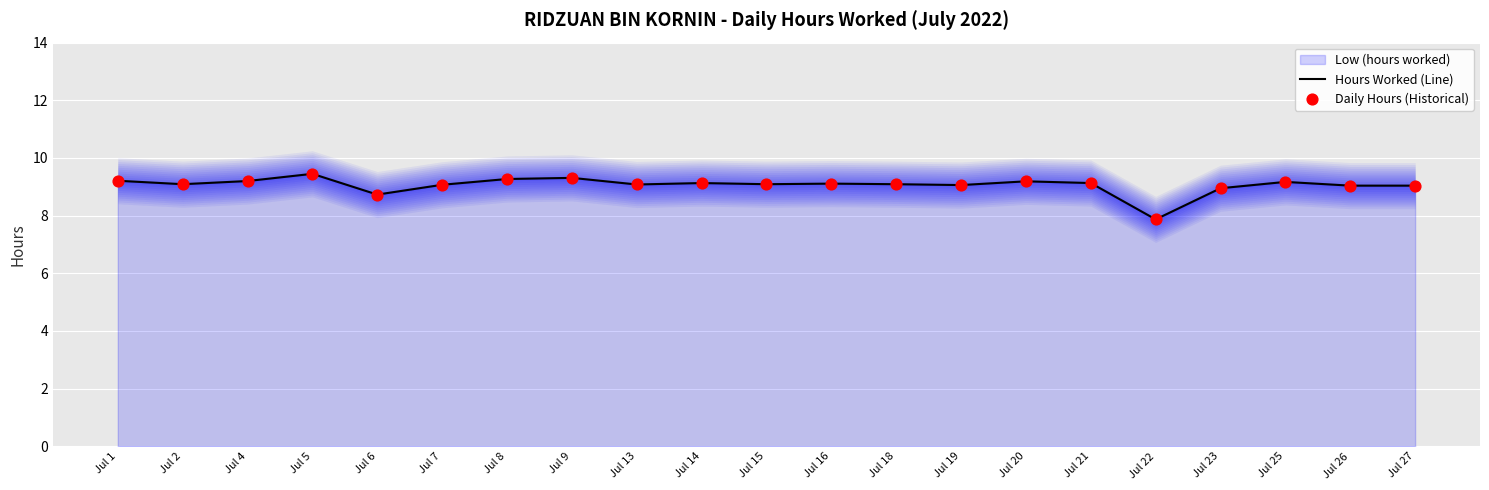

Which series has the largest total across all categories?

Hours Worked (Line)